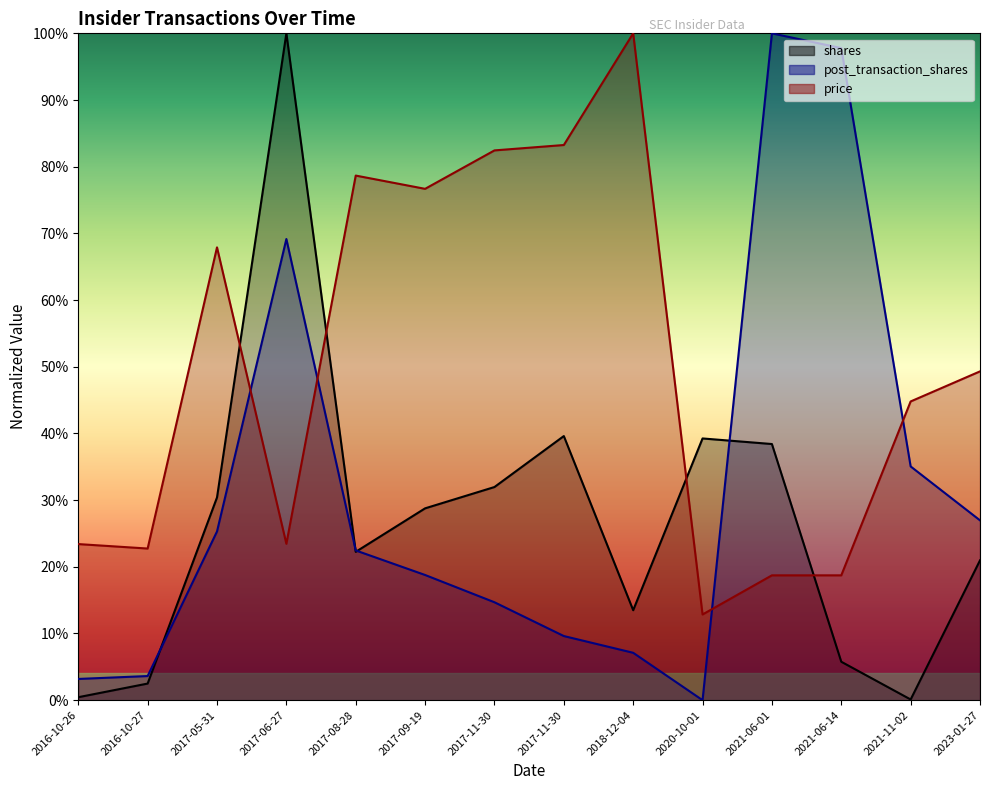

List the labels in order of post_transaction_shares value, smallest first.

2020-10-01, 2016-10-26, 2016-10-27, 2018-12-04, 2017-11-30, 2017-11-30, 2017-09-19, 2017-08-28, 2017-05-31, 2023-01-27, 2021-11-02, 2017-06-27, 2021-06-14, 2021-06-01